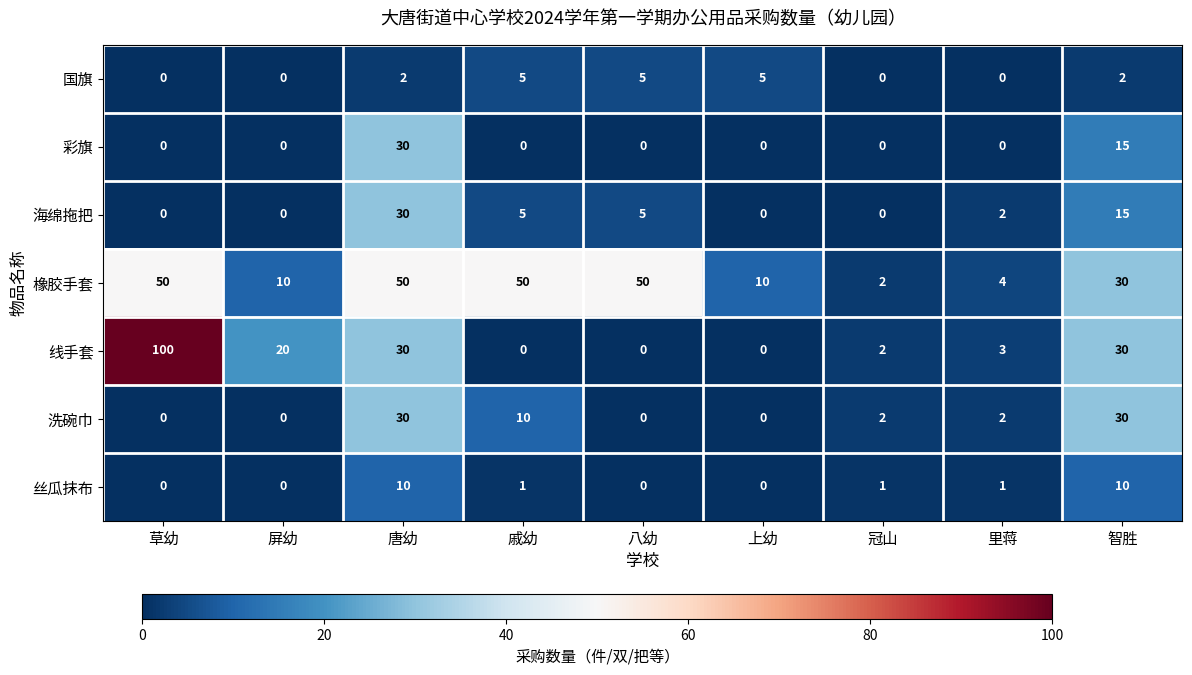

At how many categories does at least one series exceed 65?

1